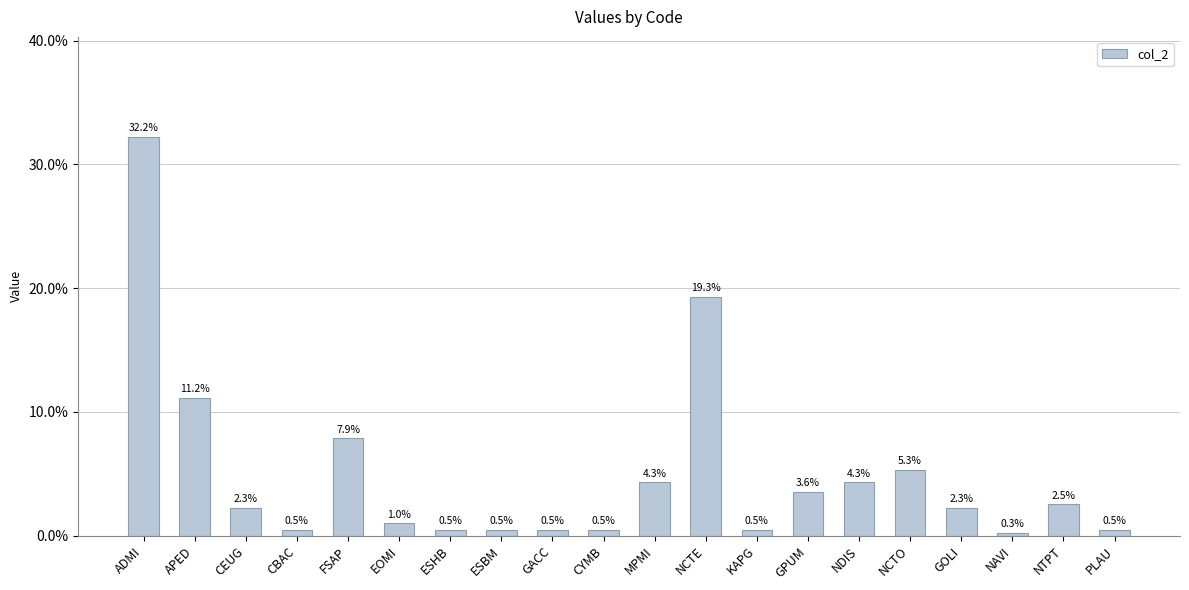

Reading left to right, what are all the values shown in this chart?

ADMI=32.2	APED=11.2	CEUG=2.3	CBAC=0.5	FSAP=7.9	EOMI=1.0	ESHB=0.5	ESBM=0.5	GACC=0.5	CYMB=0.5	MPMI=4.3	NCTE=19.3	KAPG=0.5	GPUM=3.6	NDIS=4.3	NCTO=5.3	GOLI=2.3	NAVI=0.3	NTPT=2.5	PLAU=0.5